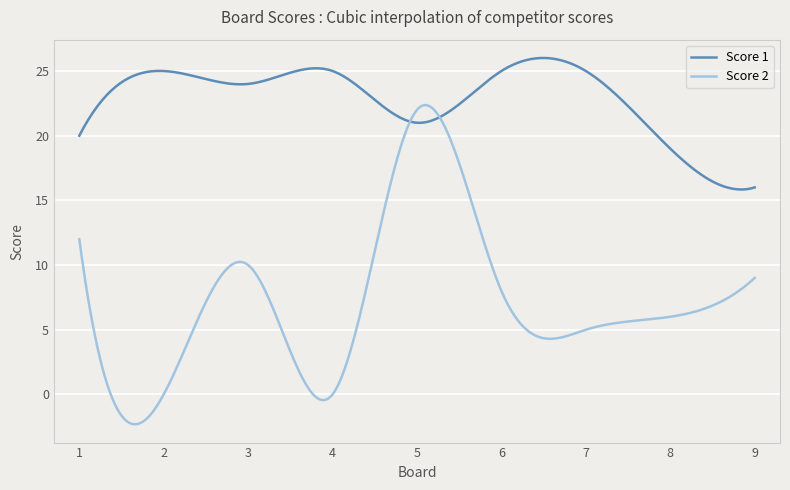

What is the sum of all Score 1 values?

6853.3